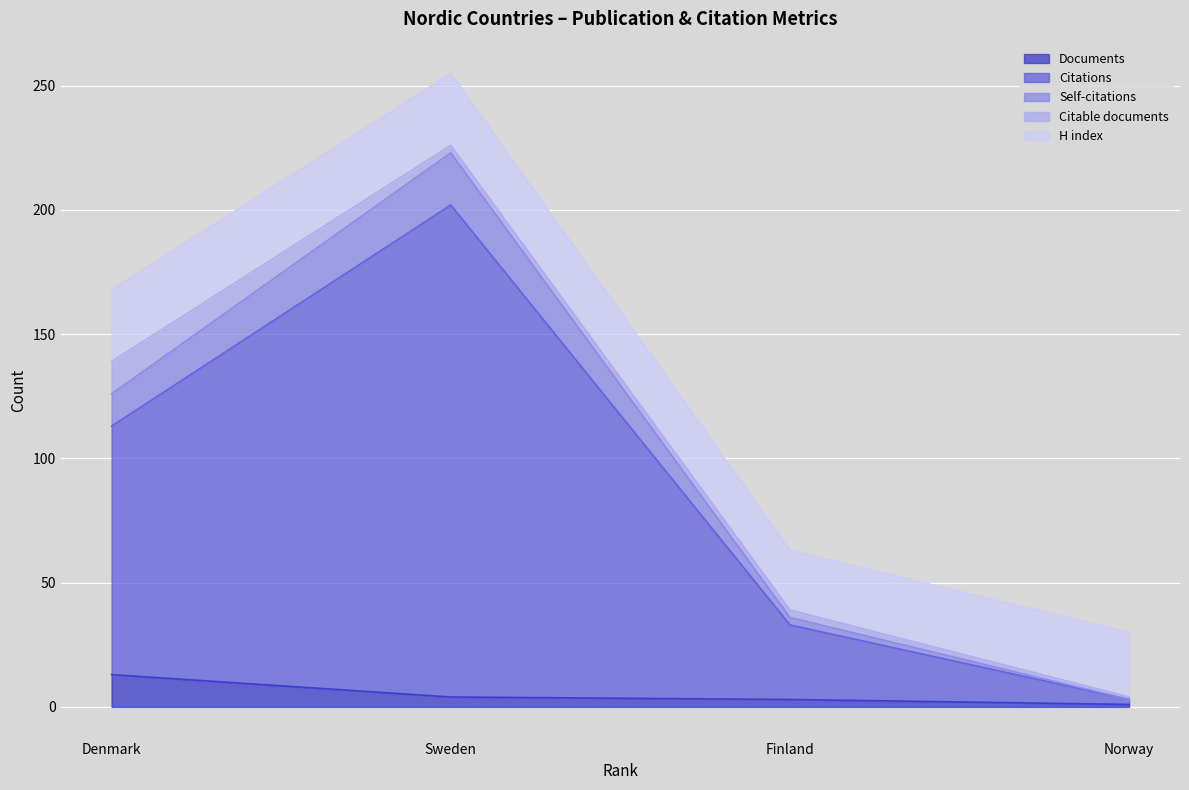

What is the maximum value for Documents?

13